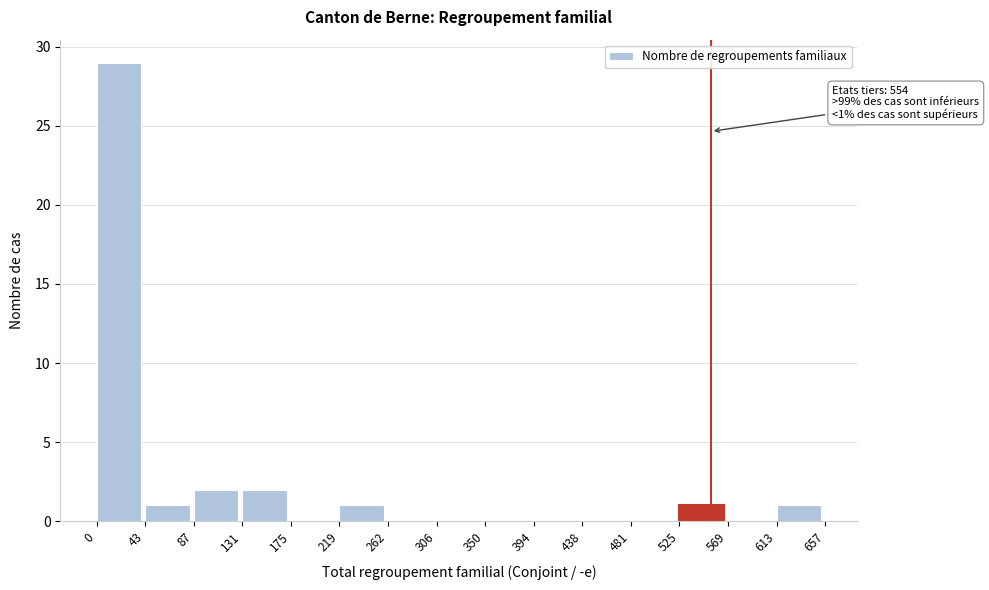

Which range on the x-axis has the tallest bar?

0 to 43